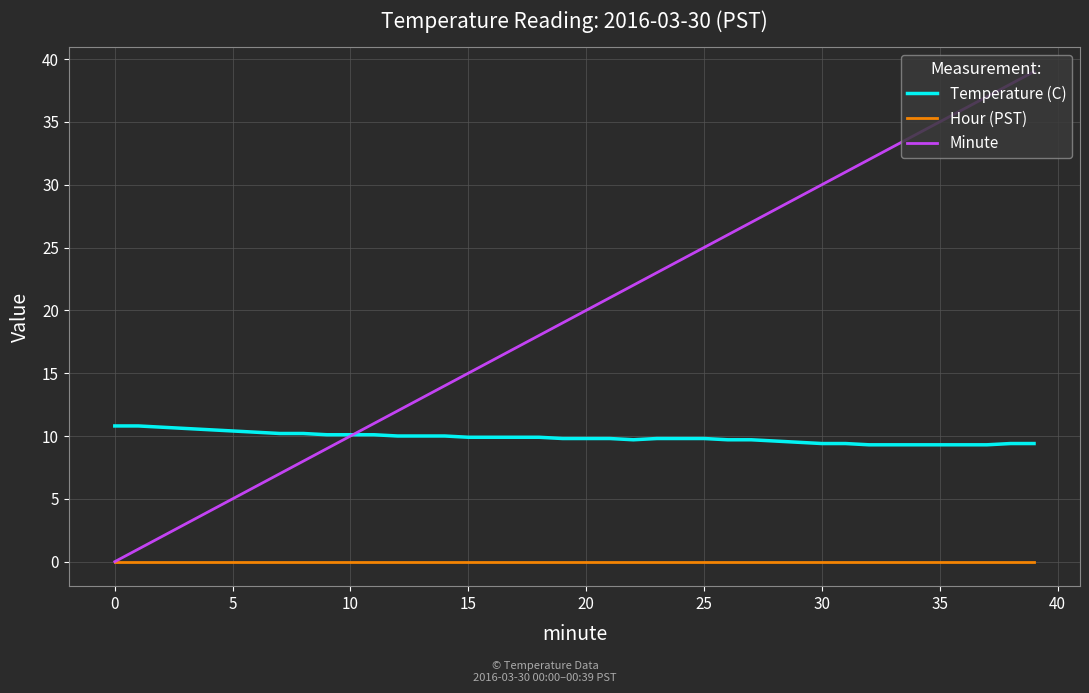

Which series has the largest range (max minus min)?

Minute